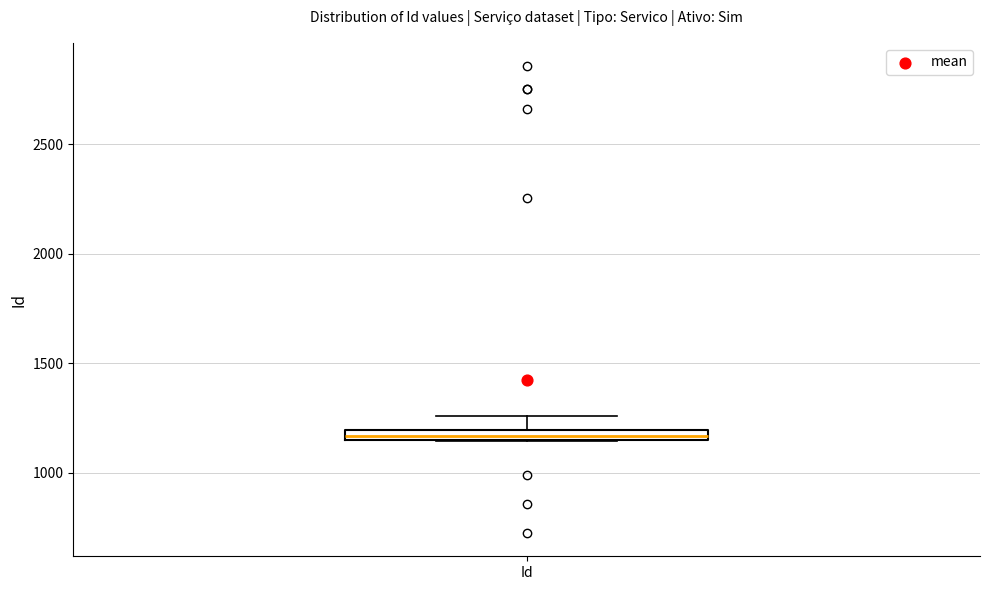

Where is the upper edge of the box for Id on the y-axis? The values are not printed on the chart, so give them approximately, as read against the axis.

1200